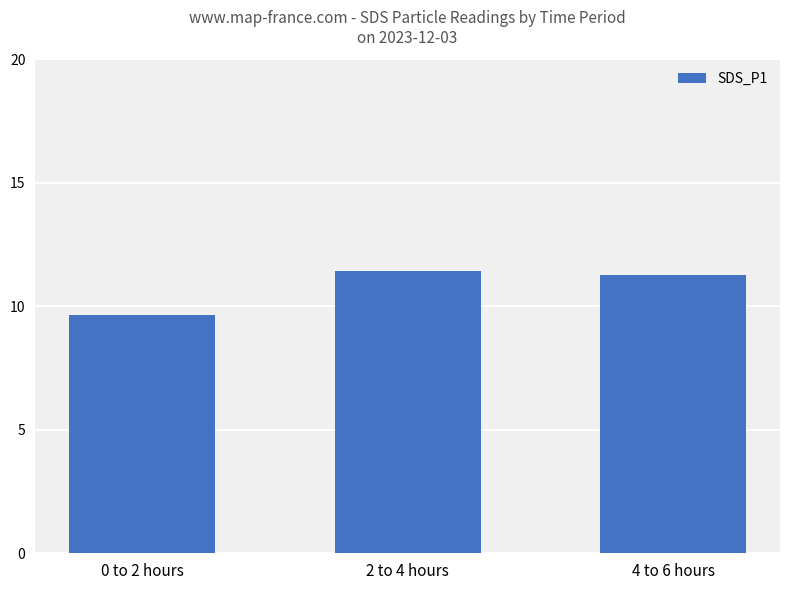

Count the values in the range 9 to 11.

1